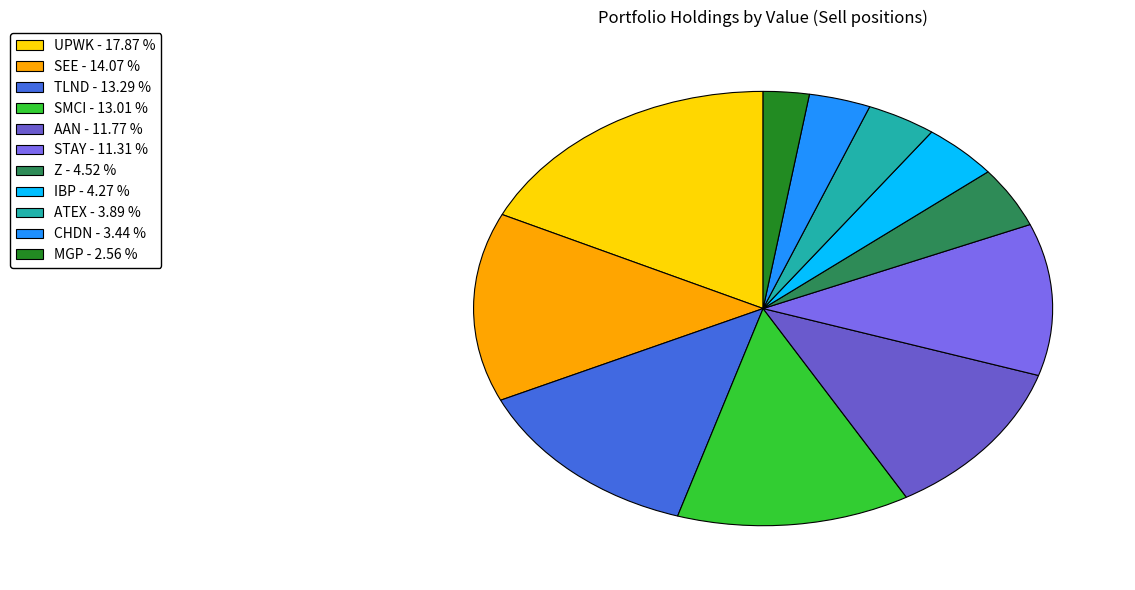

To the nearest percent, what portion does TLND represent?

13%